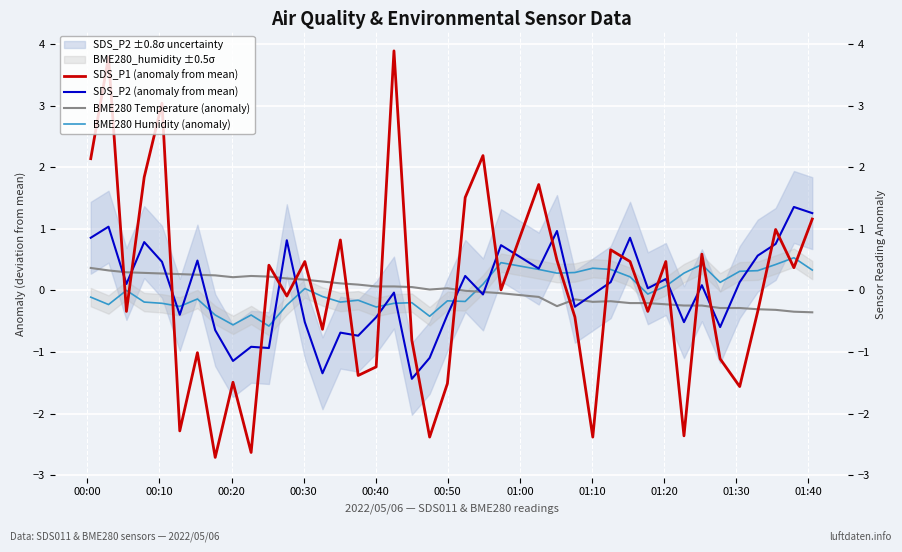

Reading left to right, what are all the values shown in this chart?

SDS_P1 (anomaly from mean): 2.1	3.8	-0.3	1.8	3.0	-2.3	-1.0	-2.7	-1.5	-2.6	0.4	-0.1	0.5	-0.6	0.8	-1.4	-1.2	3.9	-0.8	-2.4	-1.5	1.5	2.2	0.0	1.7	0.5	-0.4	-2.4	0.7	0.5	-0.3	0.5	-2.4	0.6	-1.1	-1.6	-0.3	1.0	0.4	1.2
SDS_P2 (anomaly from mean): 0.9	1.0	0.1	0.8	0.5	-0.4	0.5	-0.6	-1.1	-0.9	-0.9	0.8	-0.5	-1.3	-0.7	-0.7	-0.4	-0.0	-1.4	-1.1	-0.4	0.2	-0.1	0.7	0.4	1.0	-0.3	-0.1	0.1	0.9	0.0	0.2	-0.5	0.1	-0.6	0.1	0.6	0.8	1.4	1.3
BME280 Temperature (anomaly): 0.4	0.3	0.3	0.3	0.3	0.3	0.3	0.2	0.2	0.2	0.2	0.2	0.2	0.1	0.1	0.1	0.1	0.1	0.1	0.0	0.0	-0.0	-0.0	-0.0	-0.1	-0.3	-0.1	-0.2	-0.2	-0.2	-0.2	-0.2	-0.2	-0.2	-0.3	-0.3	-0.3	-0.3	-0.3	-0.4
BME280 Humidity (anomaly): -0.1	-0.2	0.0	-0.2	-0.2	-0.3	-0.1	-0.4	-0.6	-0.4	-0.6	-0.2	0.0	-0.1	-0.2	-0.2	-0.3	-0.2	-0.2	-0.4	-0.2	-0.2	0.1	0.5	0.3	0.3	0.3	0.4	0.3	0.2	-0.1	0.1	0.3	0.4	0.1	0.3	0.3	0.4	0.5	0.3